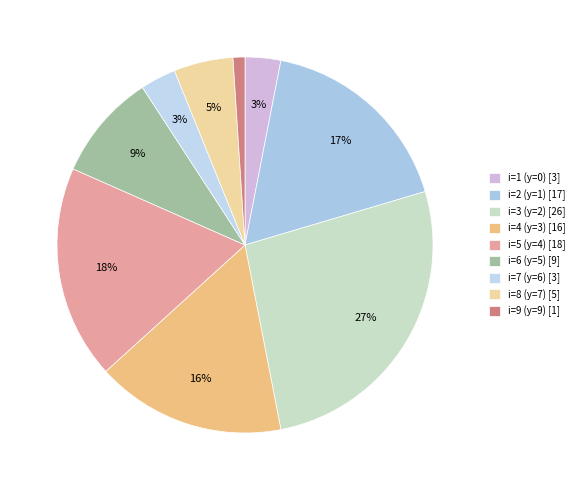

How many slices are in this pie chart?

9